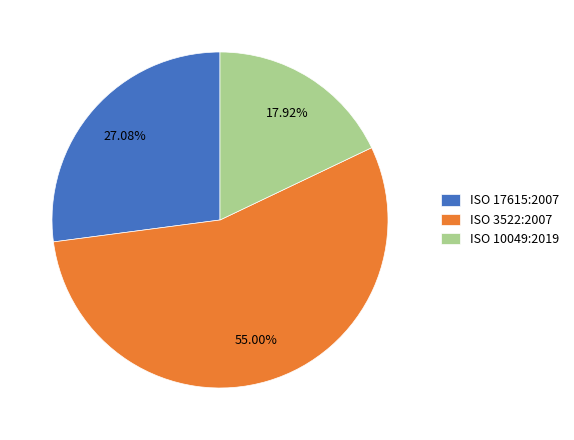

Count the number of slices in the pie.

3